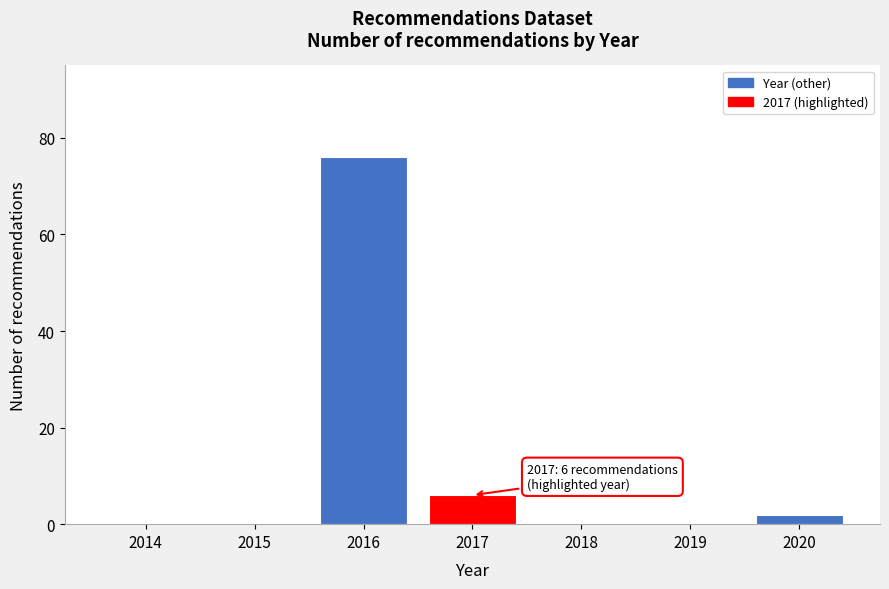

Reading left to right, extract all data points from this chart.

2014=0	2015=0	2016=76	2017=6	2018=0	2019=0	2020=2